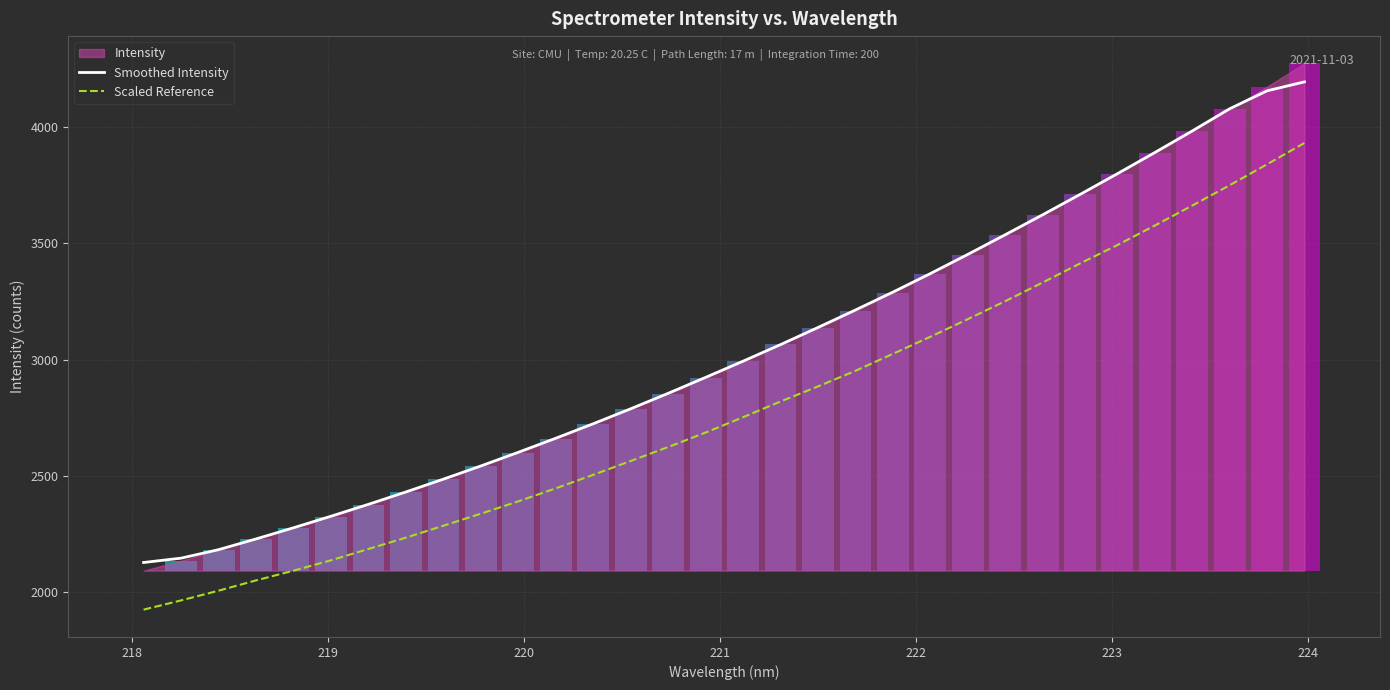

True or false: Smoothed Intensity and Scaled Reference cross at least once.

False